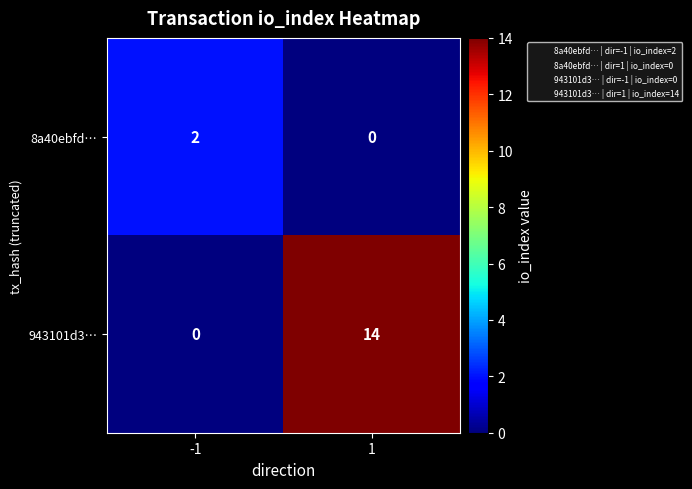

Which series changed the most between -1 and 1?

943101d3…